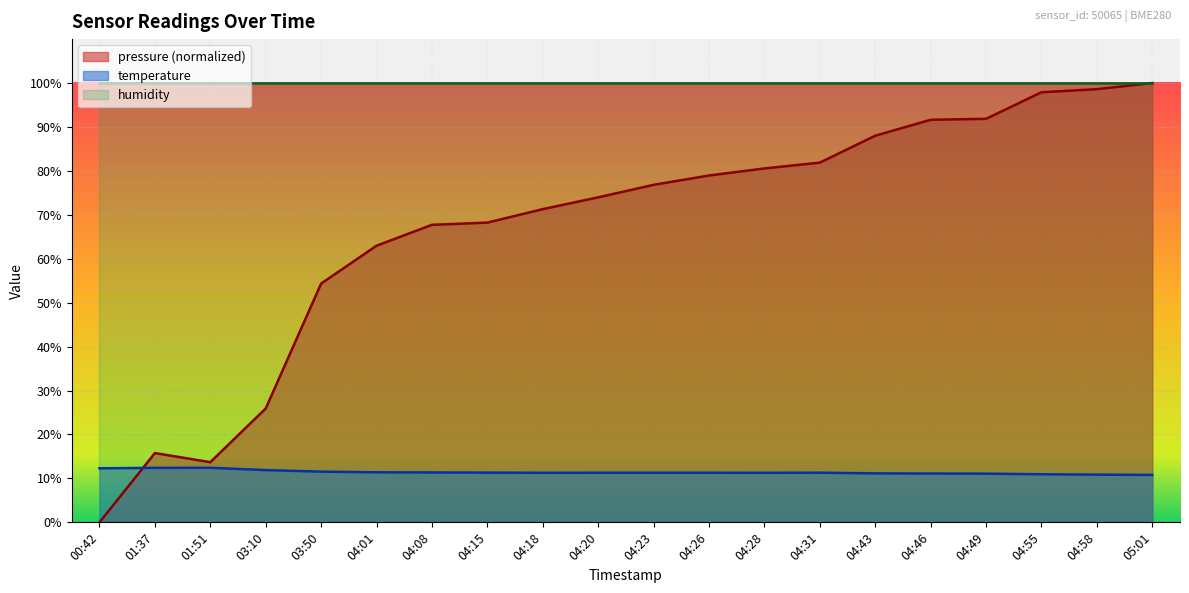

At how many categories does at least one series exceed 32?

20